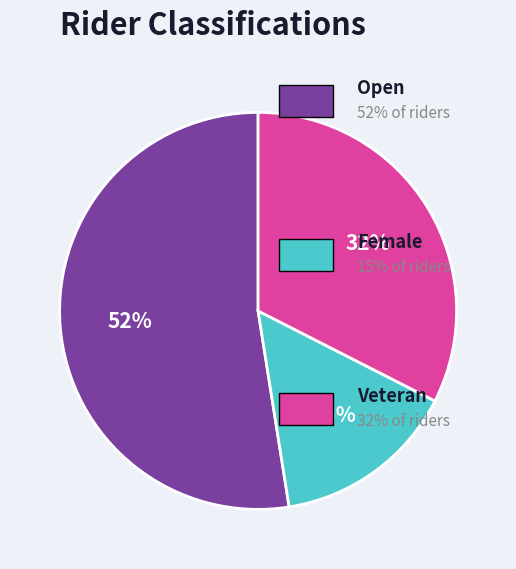

Count the number of slices in the pie.

3